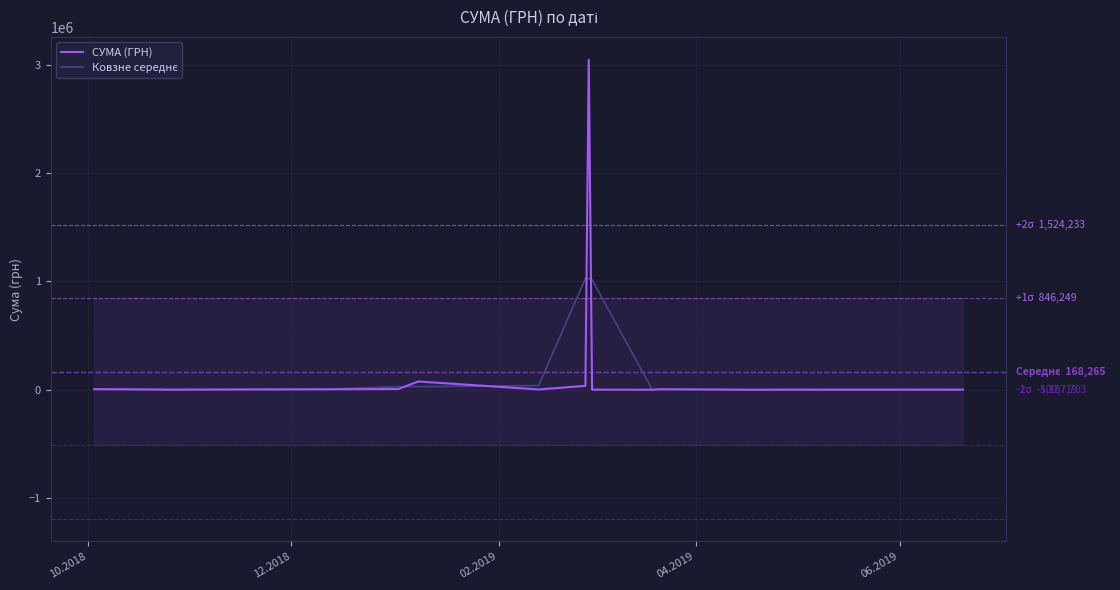

How many intersections are there between Ковзне середнє and СУМА (ГРН)?

14